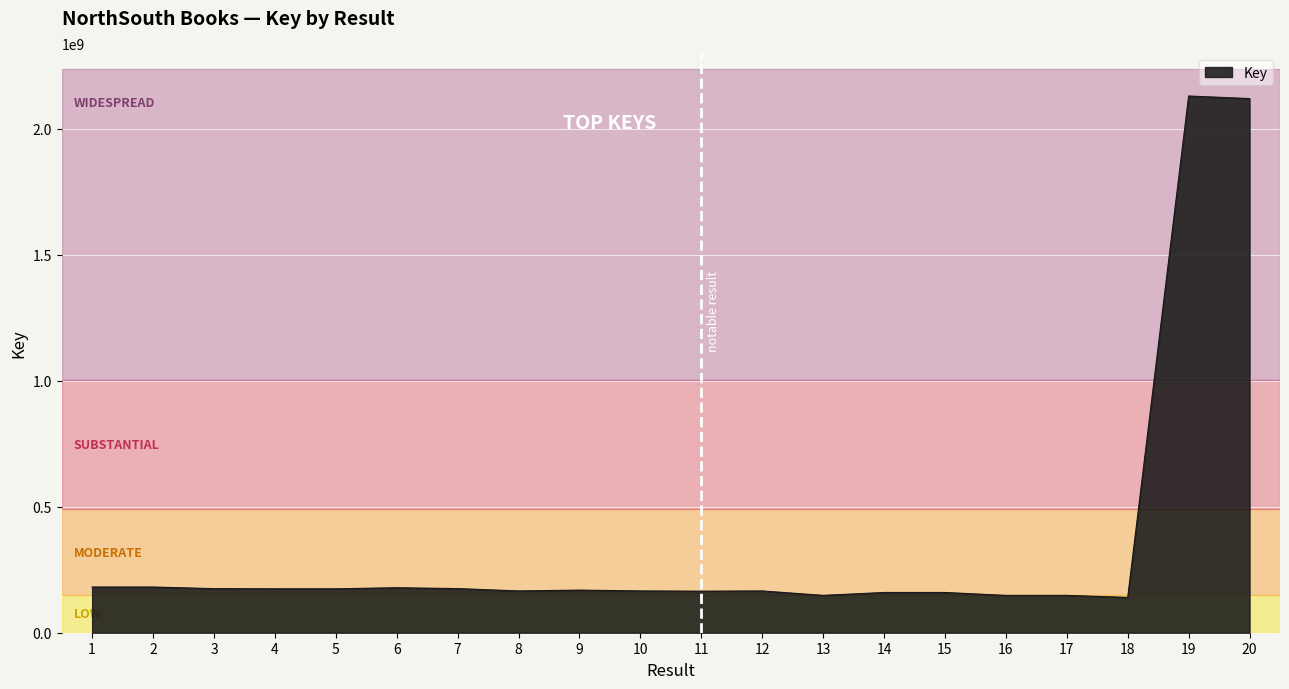

What is the maximum value shown in the chart?

2130383547